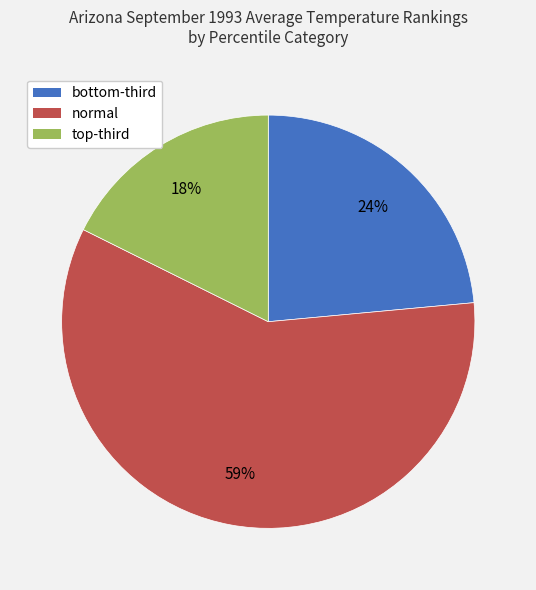

Which category has the biggest portion of the pie?

normal